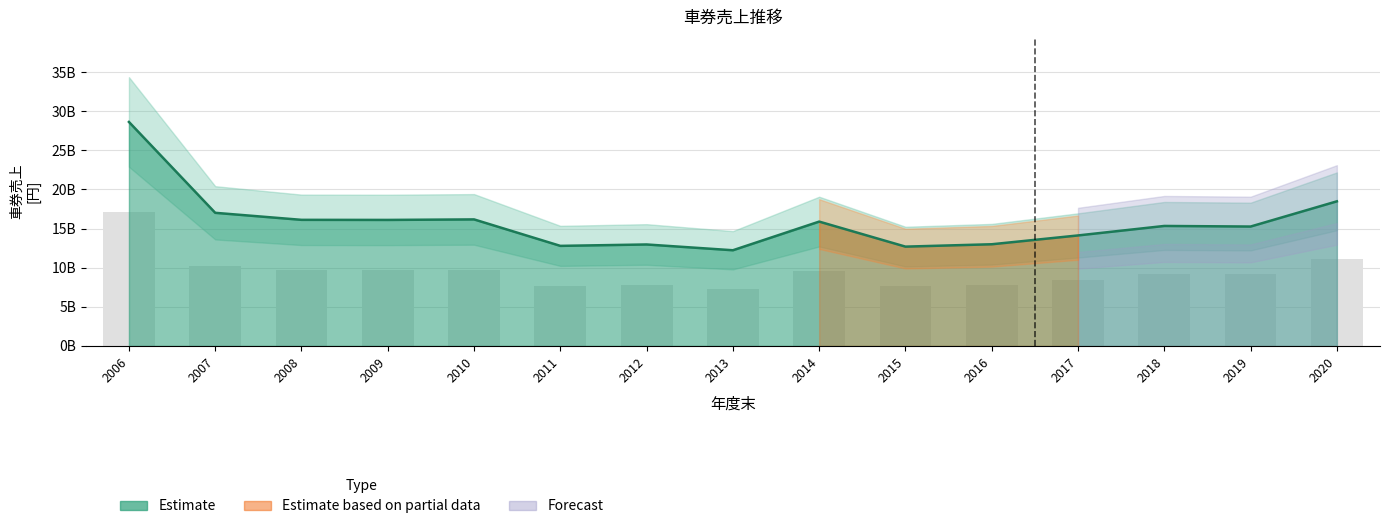

Are the bars grouped side by side (vs. stacked)?

No